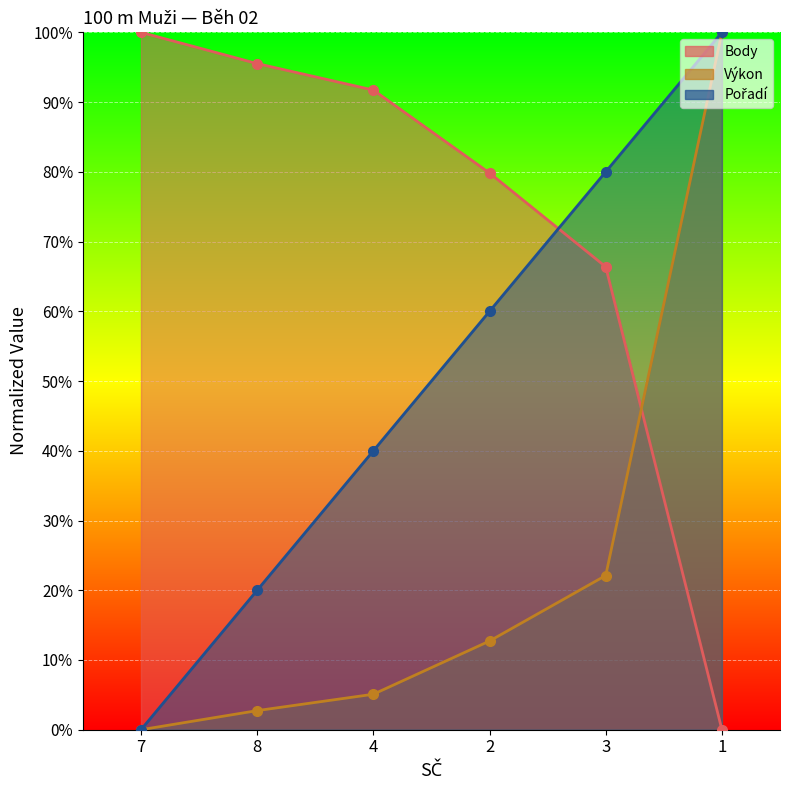

Which category has the lowest value across all series?

7